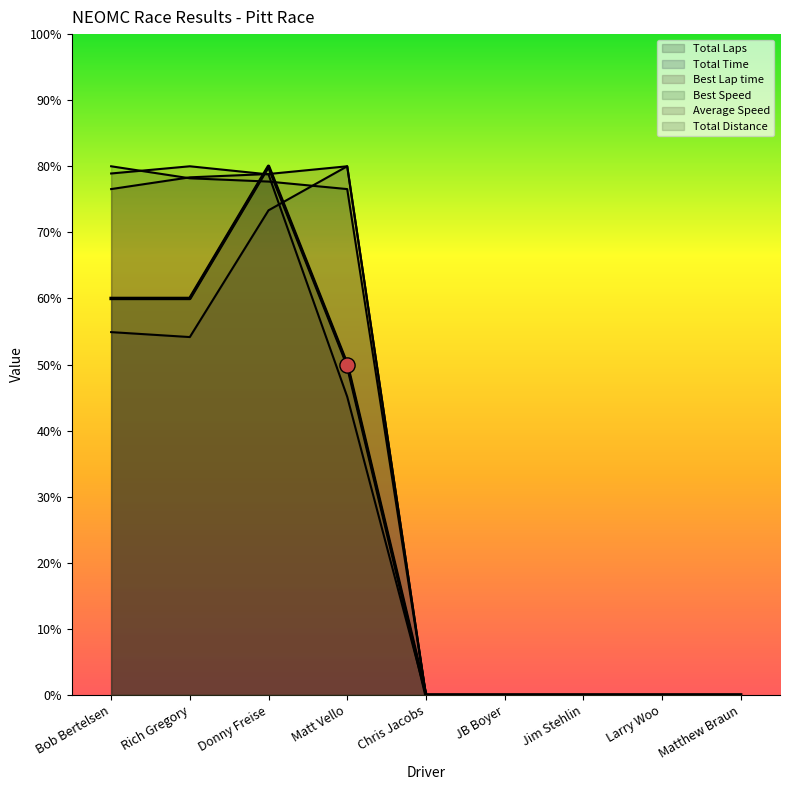

At how many categories does at least one series exceed 14?

4